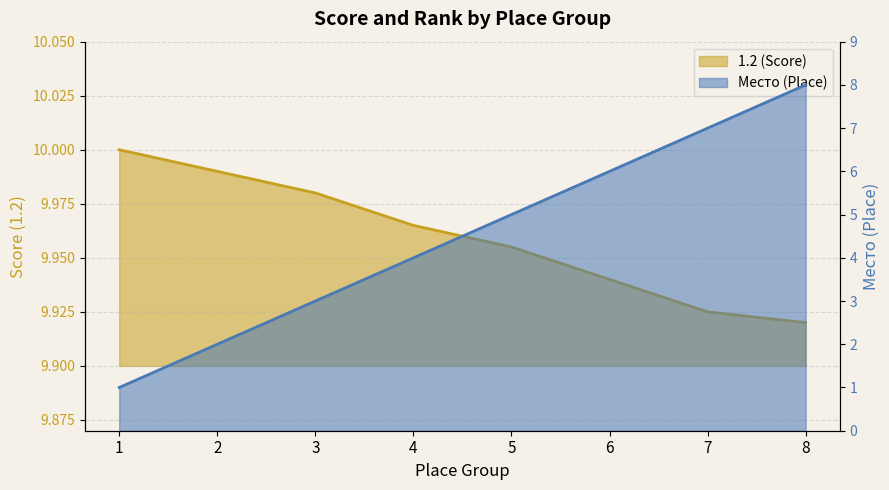

What is the minimum value for Место?

1.0